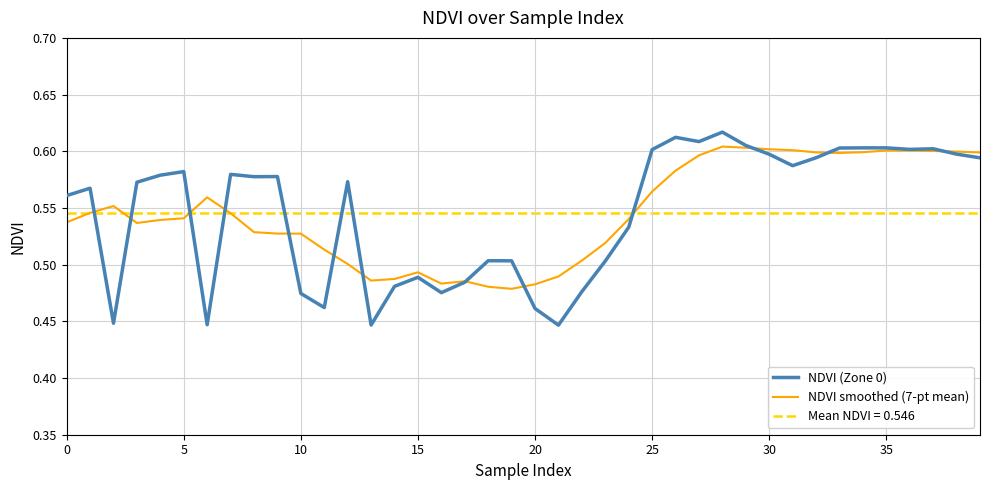

Rank the series by their maximum value, from lowest to highest.

NDVI smoothed (7-pt mean), NDVI (Zone 0)